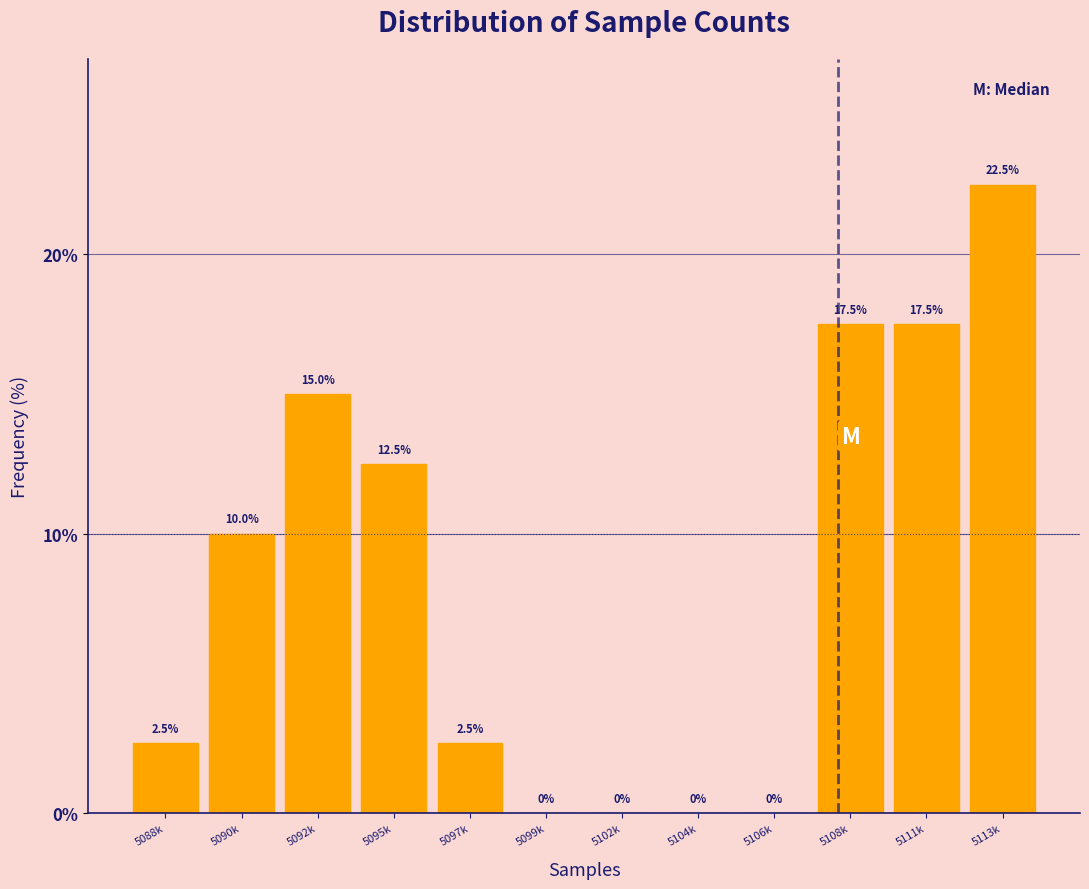

Reading right to left, transcribe all the data shown in this chart.

5113k=22.5	5111k=17.5	5108k=17.5	5106k=0.0	5104k=0.0	5102k=0.0	5099k=0.0	5097k=2.5	5095k=12.5	5092k=15.0	5090k=10.0	5088k=2.5